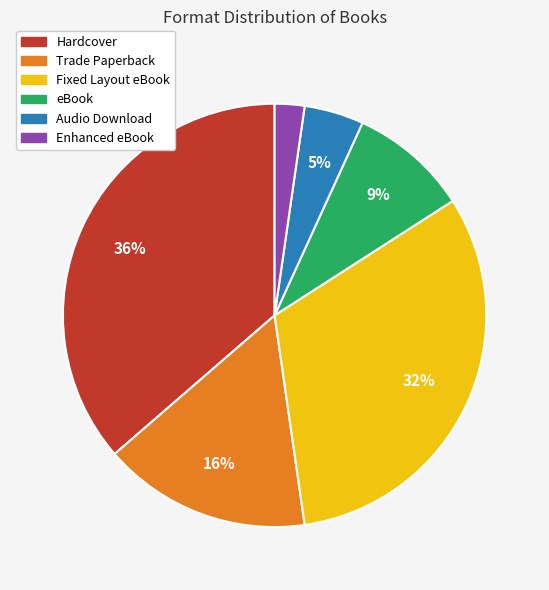

What percentage is the eBook slice, to the nearest percent?

9%